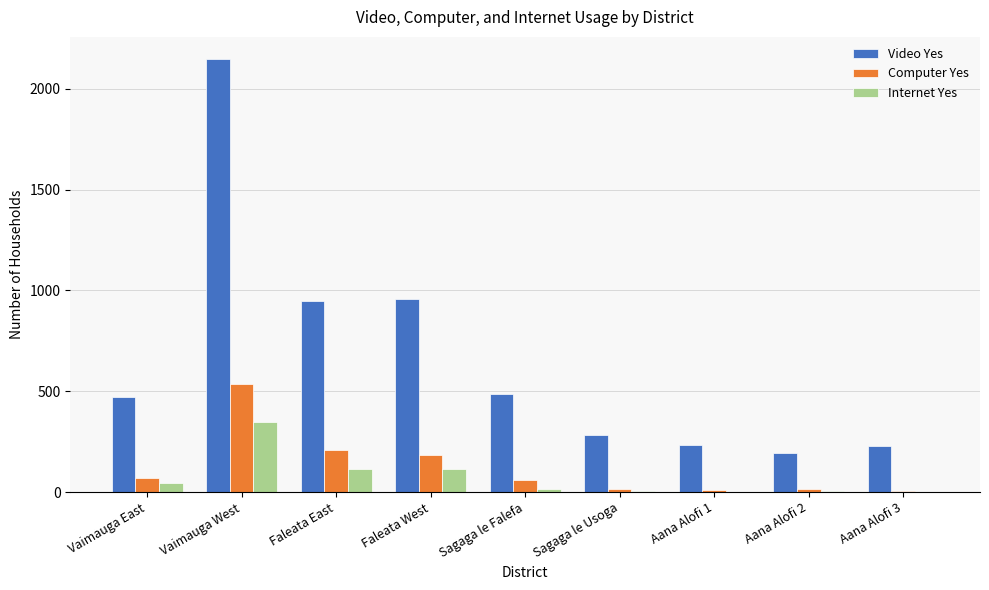

Is the value of Video Yes at Aana Alofi 3 greater than the value of Computer Yes at Vaimauga East?

Yes